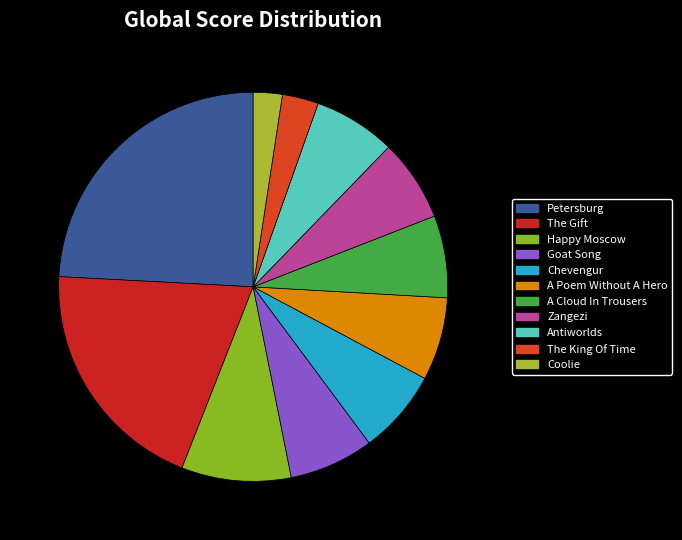

Is it true that The King Of Time is 3% of the pie?

True